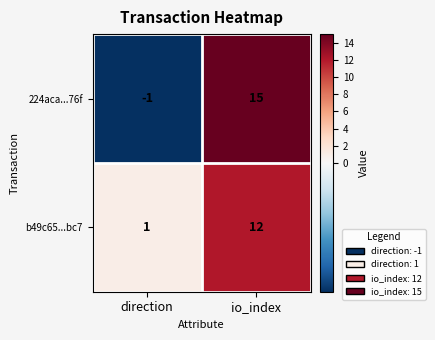

What is the average value of the 224aca...76f series?

7